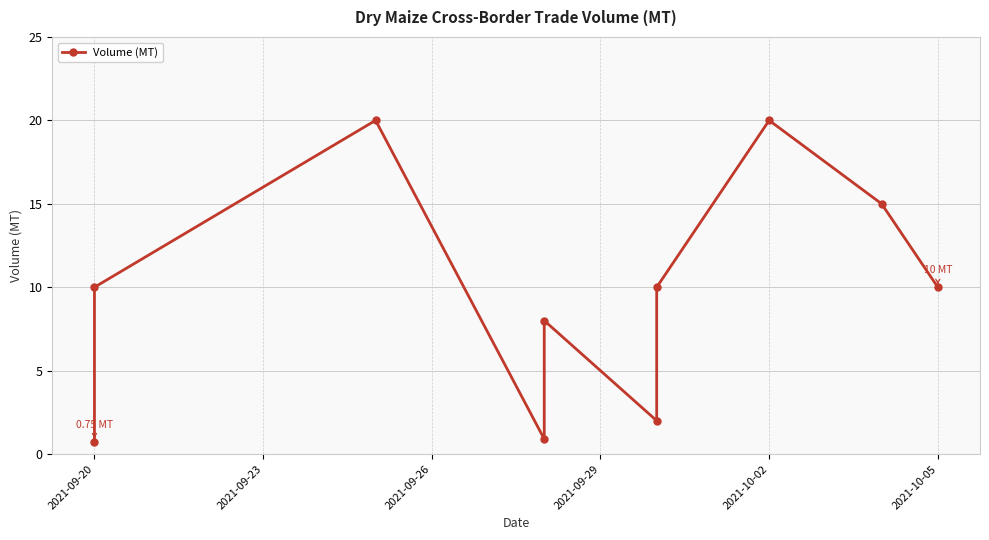

What position from the right is 2021-09-20?

10